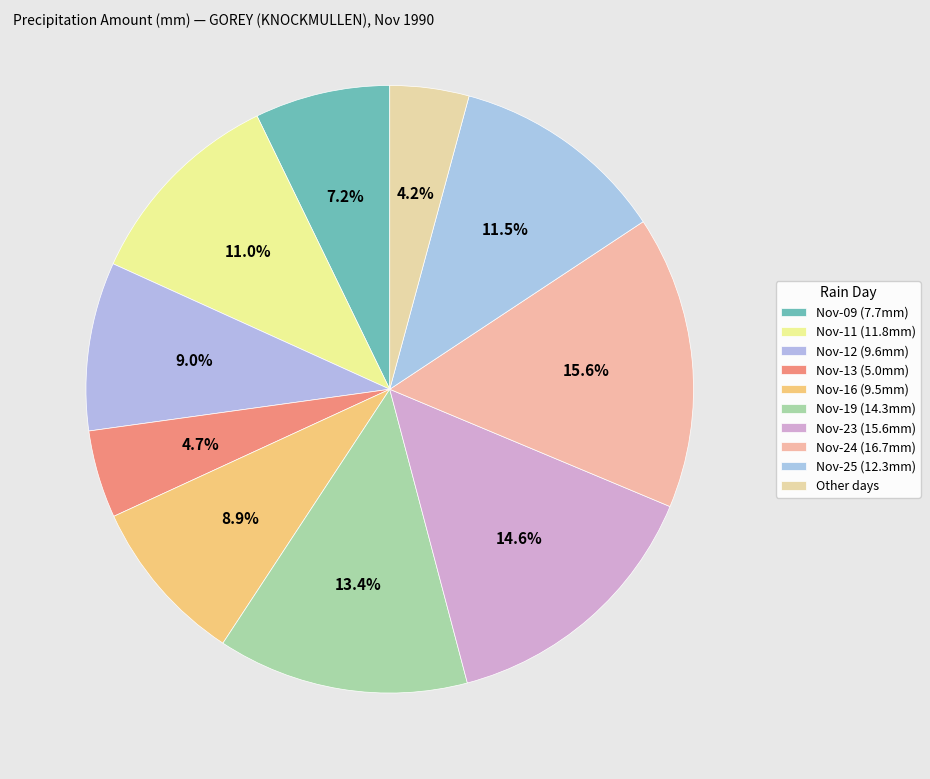

How many slices are in this pie chart?

10